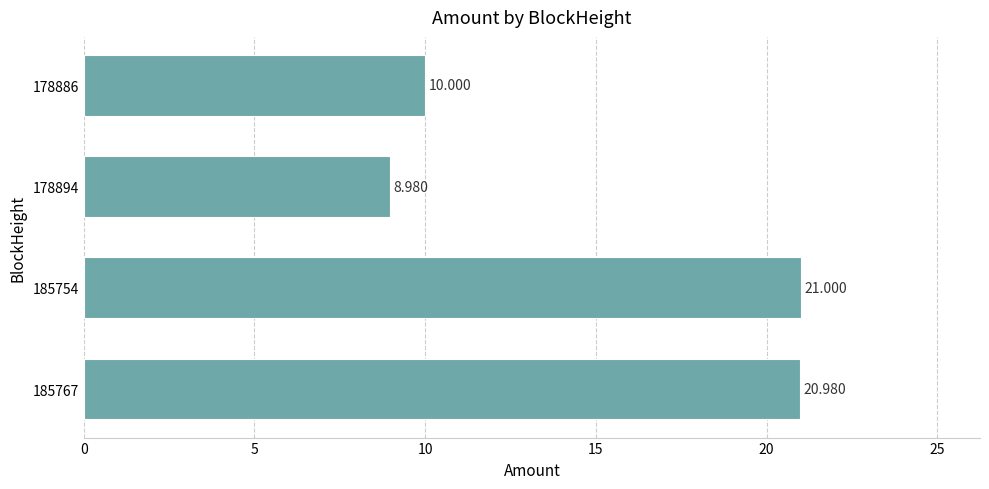

What is the sum of all values?

61.0